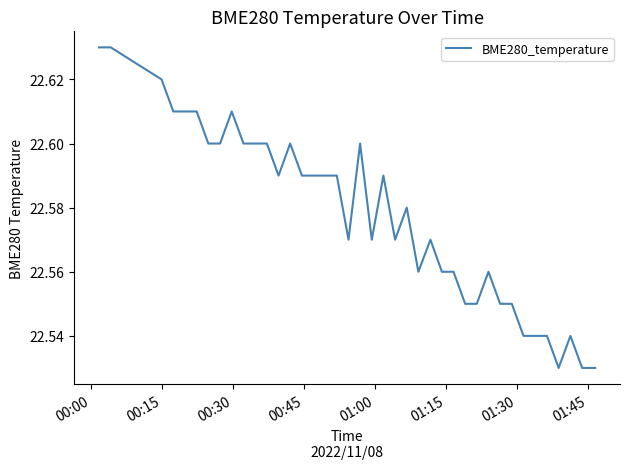

Does the chart have visible grid lines?

No